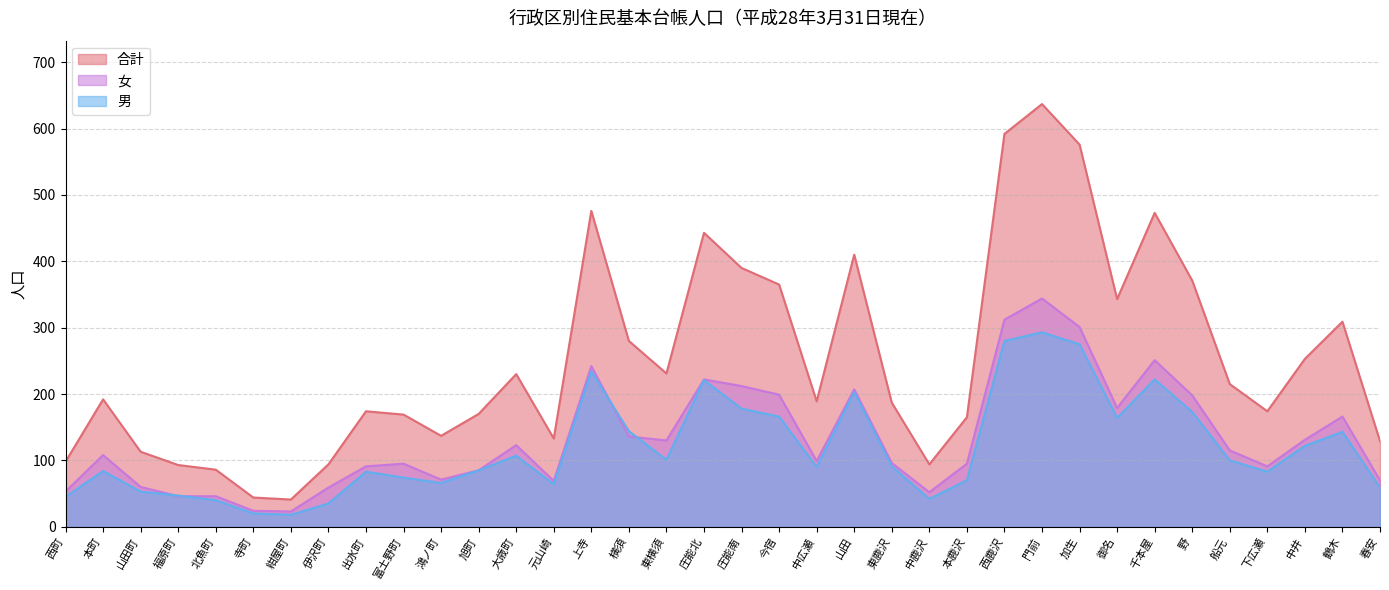

True or false: 女 and 合計 intersect in this chart.

False